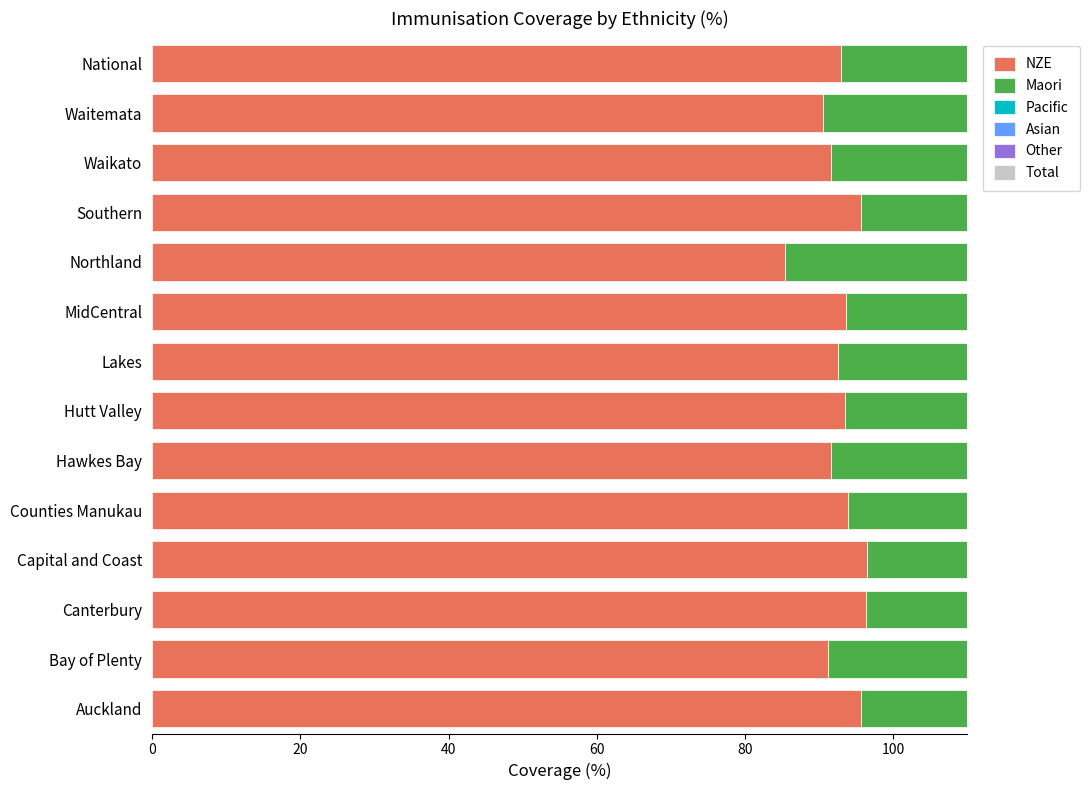

How many categories are shown in the chart?

14